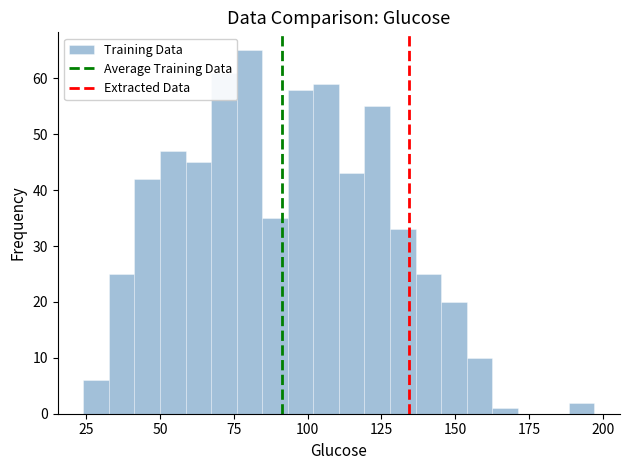

Around what value on the x-axis is the tallest bar? Give the approximate position of its centre, as read against the axis.

80